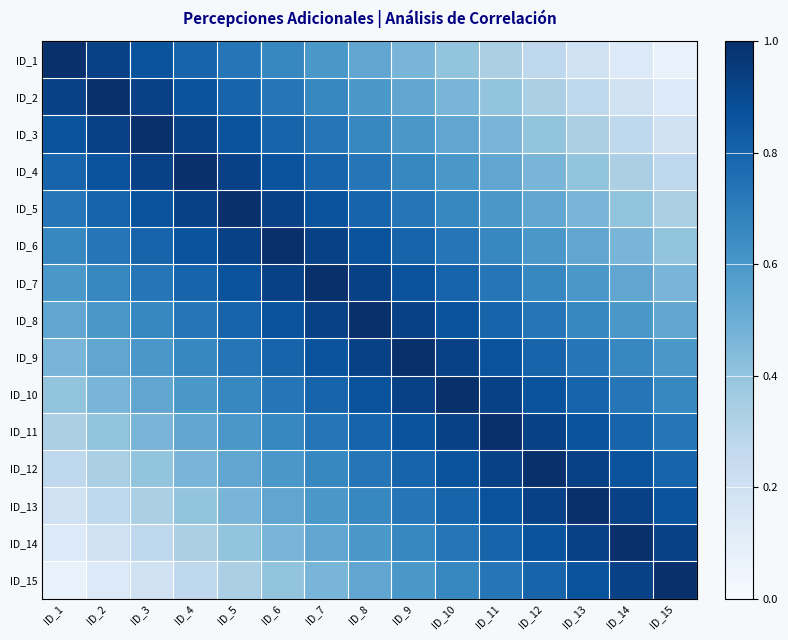

Between ID_11 and ID_10, which is larger?

ID_10